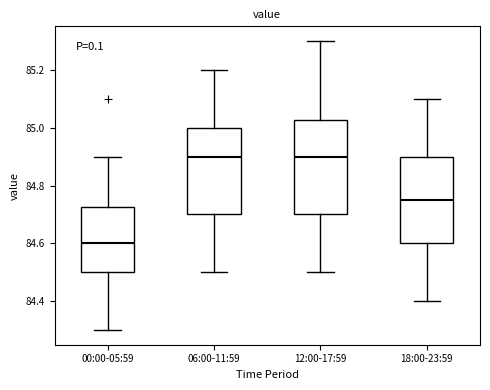

Which box has the lowest median line?

00:00-05:59